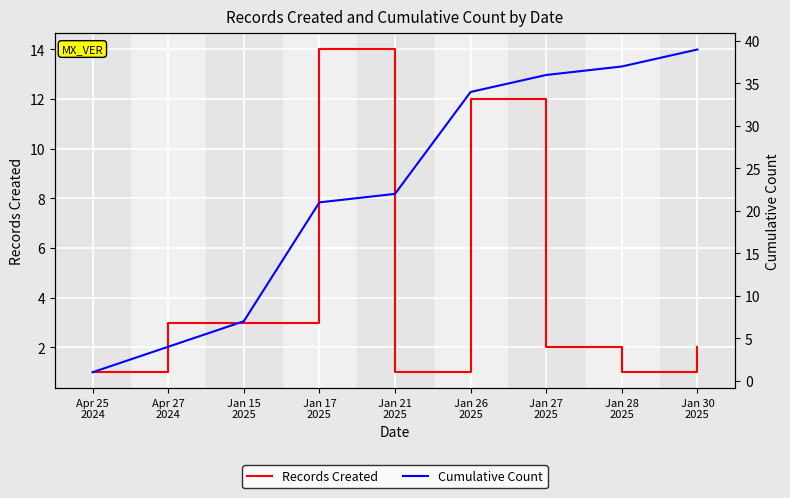

True or false: Records Created has a value of 1 at Jan 21
2025.

True